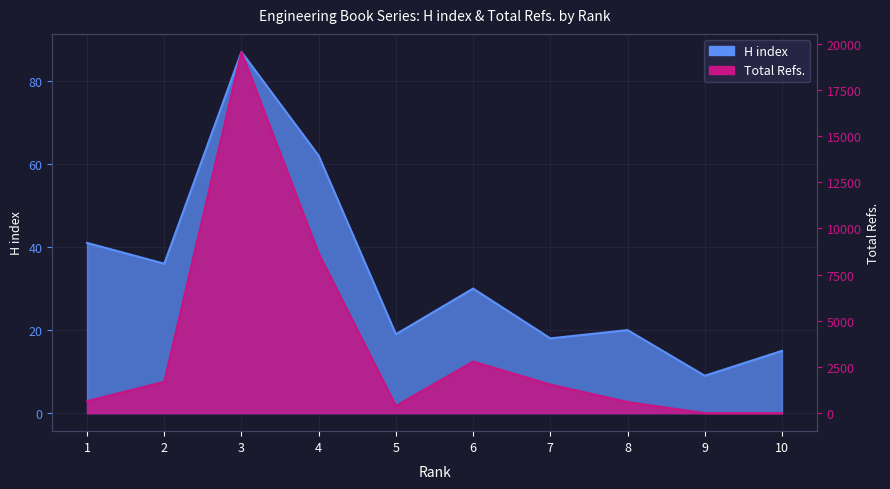

The H index series shows 9 at 9. True or false?

True